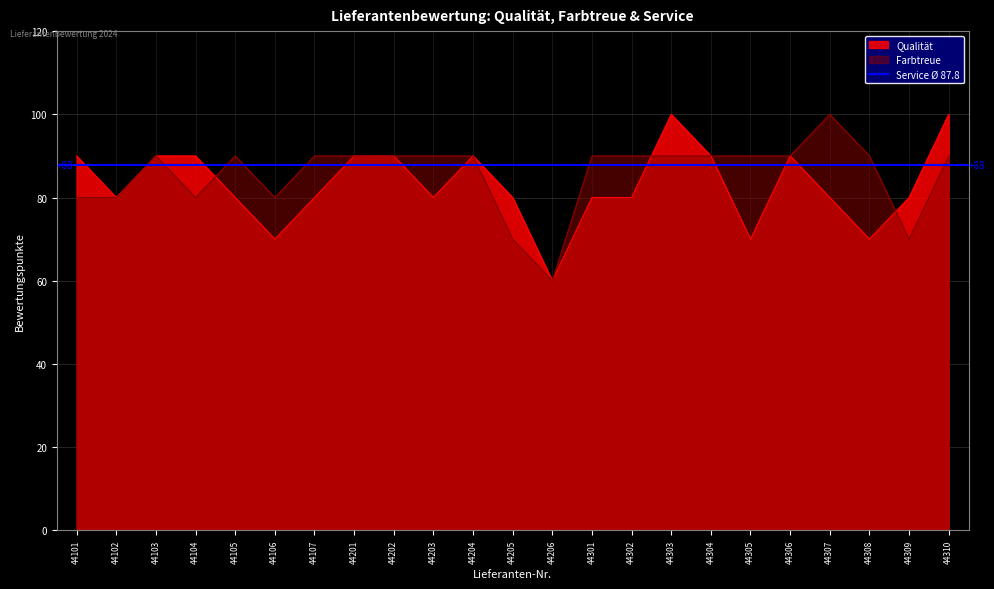

Reading left to right, what are all the values shown in this chart?

Qualität: 44101=90	44102=80	44103=90	44104=90	44105=80	44106=70	44107=80	44201=90	44202=90	44203=80	44204=90	44205=80	44206=60	44301=80	44302=80	44303=100	44304=90	44305=70	44306=90	44307=80	44308=70	44309=80	44310=100
Farbtreue: 44101=80	44102=80	44103=90	44104=80	44105=90	44106=80	44107=90	44201=90	44202=90	44203=90	44204=90	44205=70	44206=60	44301=90	44302=90	44303=90	44304=90	44305=90	44306=90	44307=100	44308=90	44309=70	44310=90